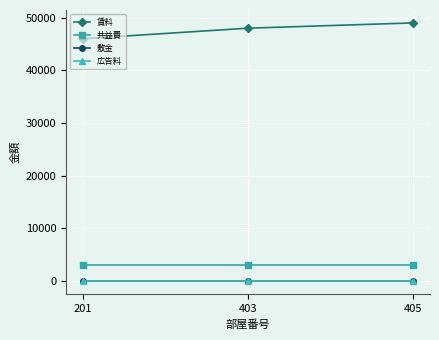

What is the total value across all series at 405?

52003